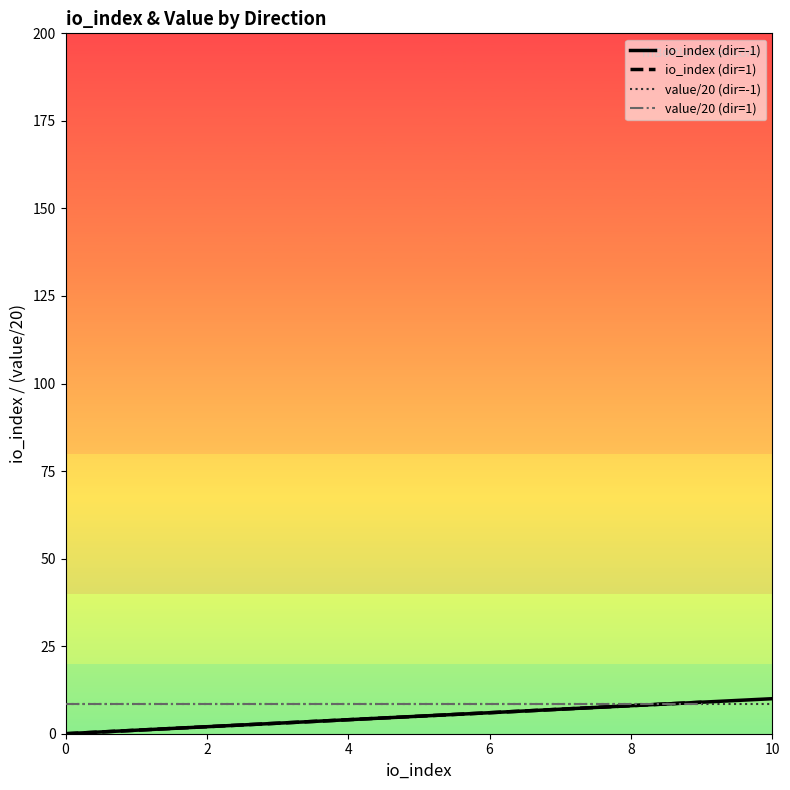

How many data points does each series have?

10